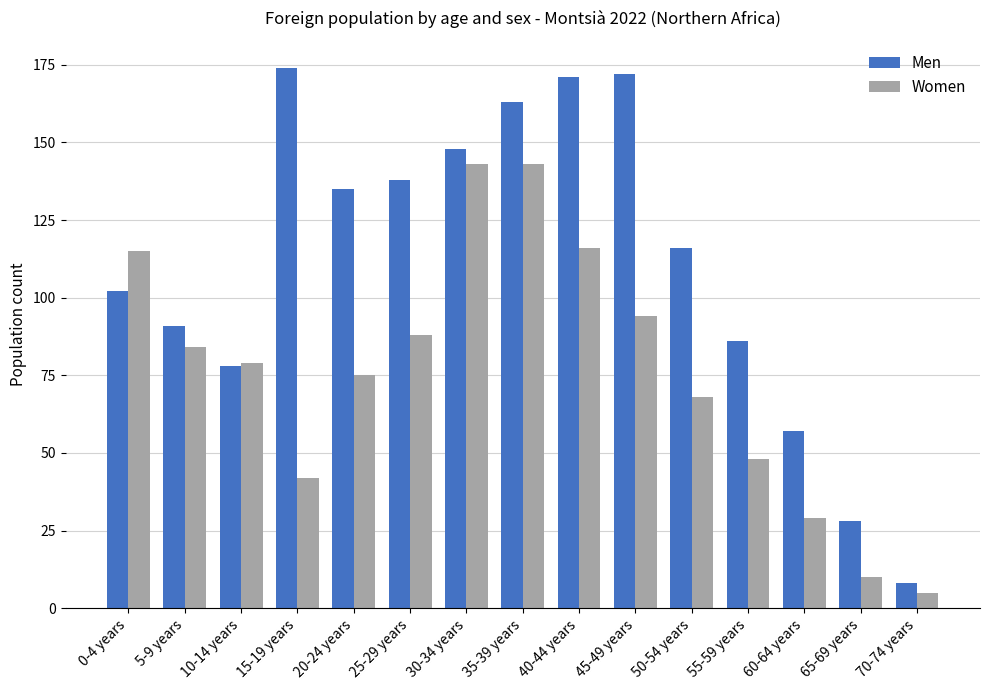

How many categories are shown in the chart?

15